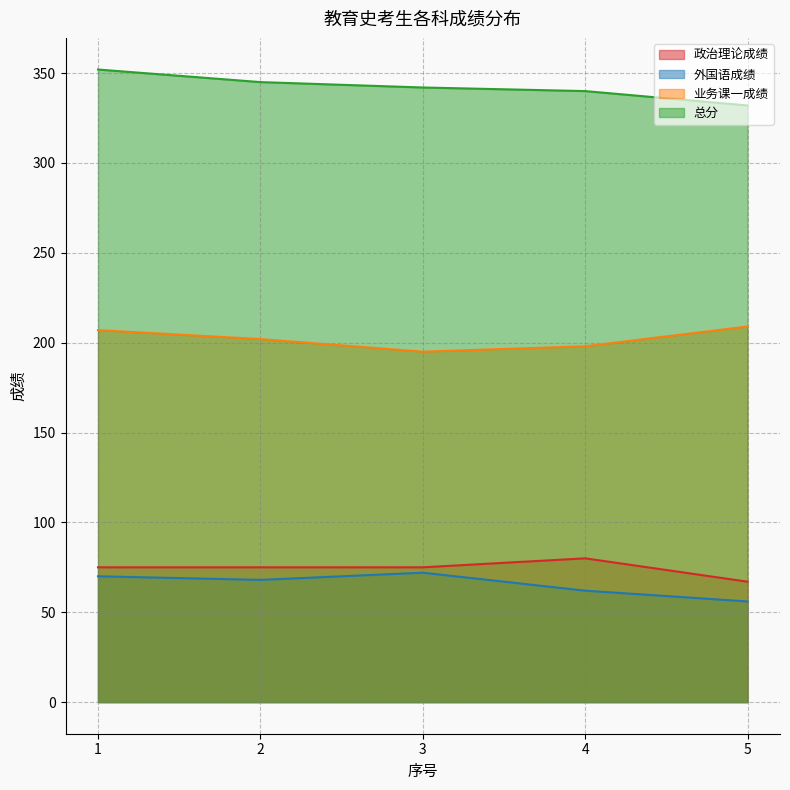

Reading left to right, transcribe all the data shown in this chart.

政治理论成绩: 1=75	2=75	3=75	4=80	5=67
外国语成绩: 1=70	2=68	3=72	4=62	5=56
业务课一成绩: 1=207	2=202	3=195	4=198	5=209
总分: 1=352	2=345	3=342	4=340	5=332